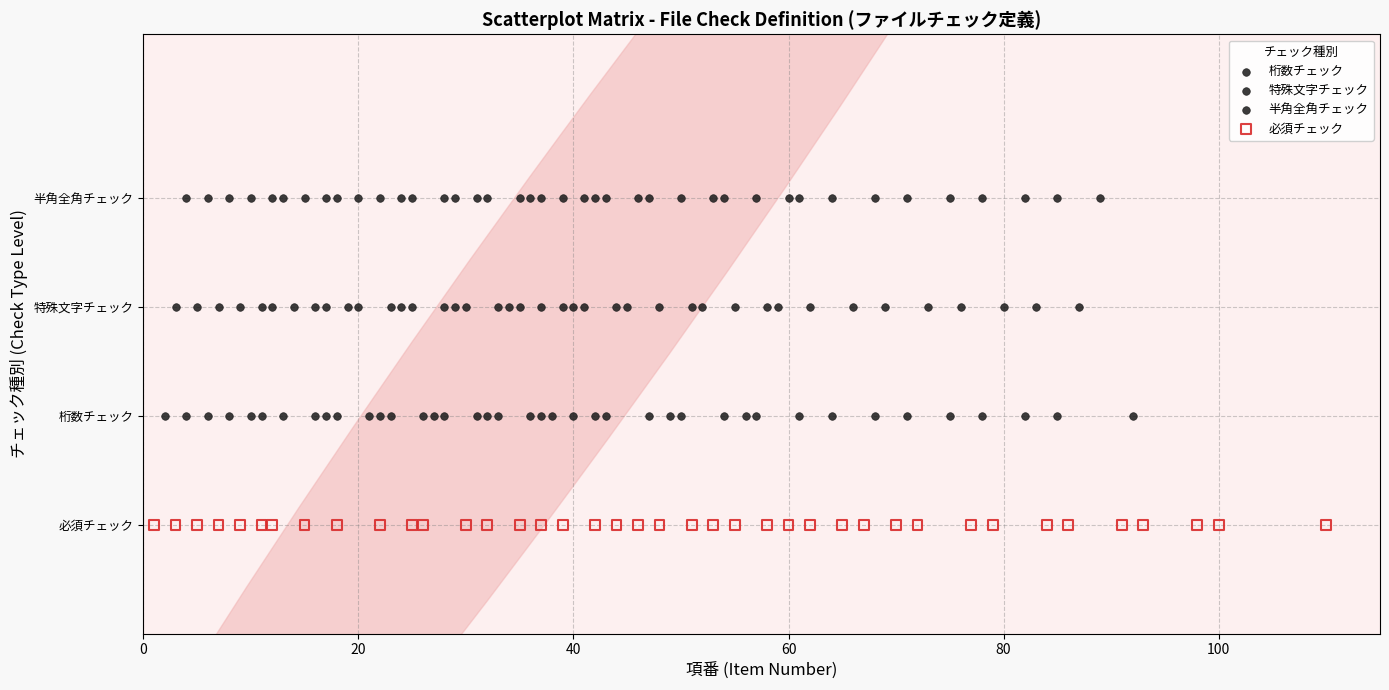

What are all the series names shown in the legend?

桁数チェック, 特殊文字チェック, 半角全角チェック, 必須チェック